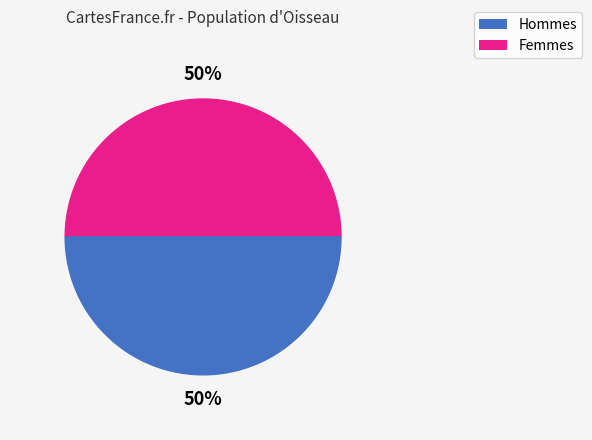

Is there a majority slice in this chart?

No